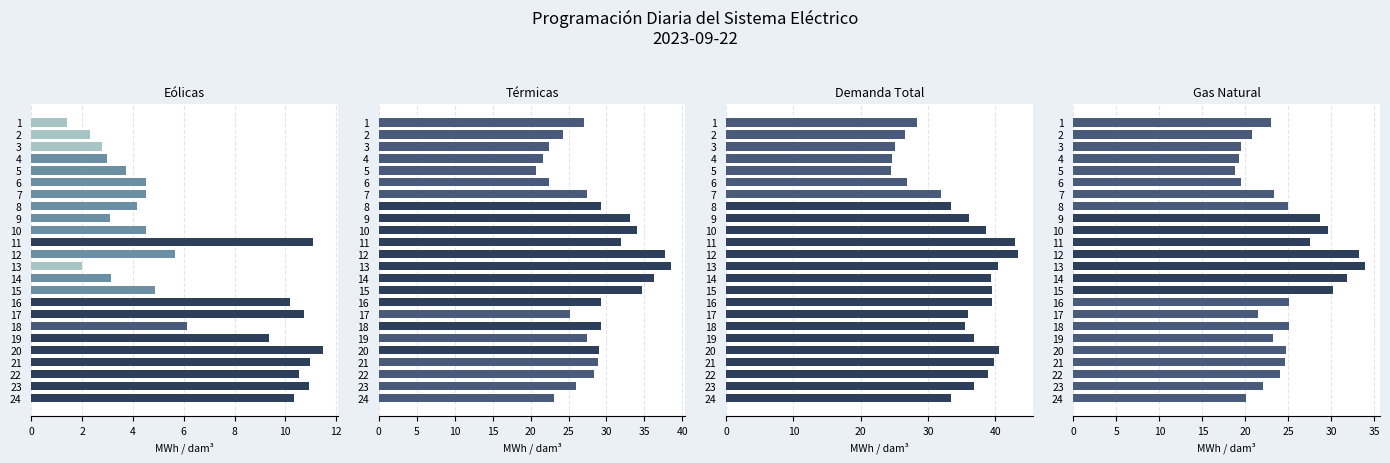

At how many categories does at least one series exceed 18?

24